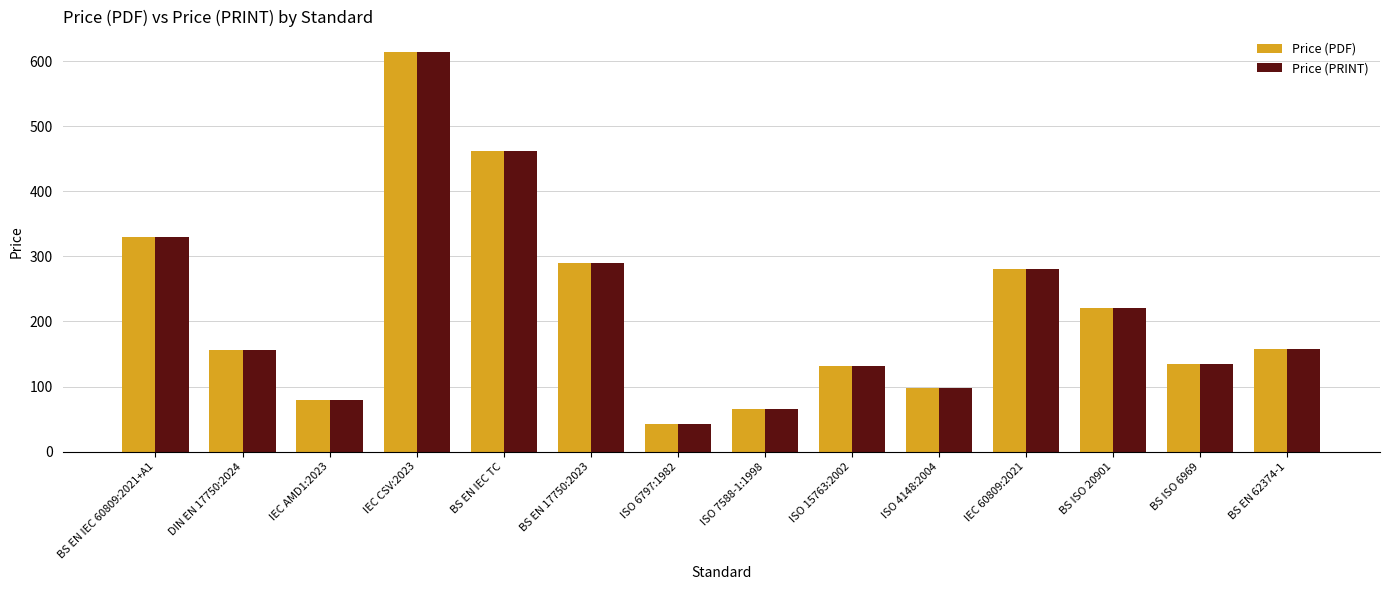

What is the lowest value of the Price (PDF) series?

43.0